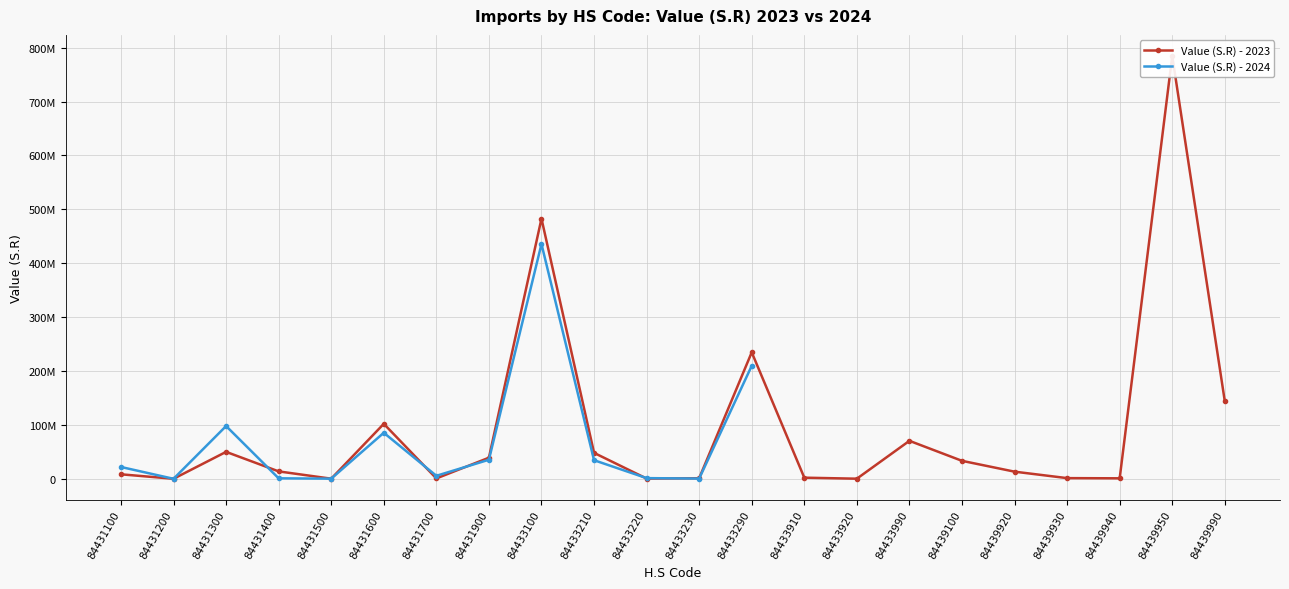

What is the average value?

92330910